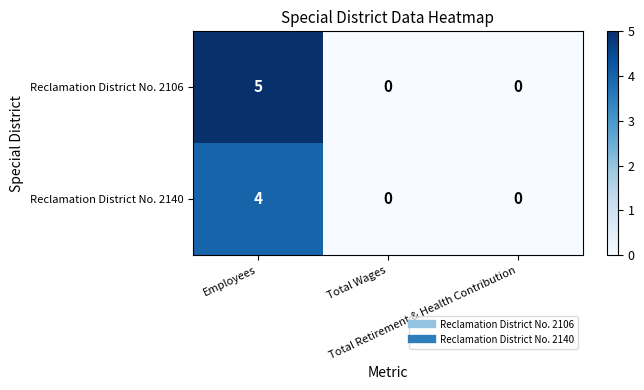

Which series has the widest spread of values?

Reclamation District No. 2106